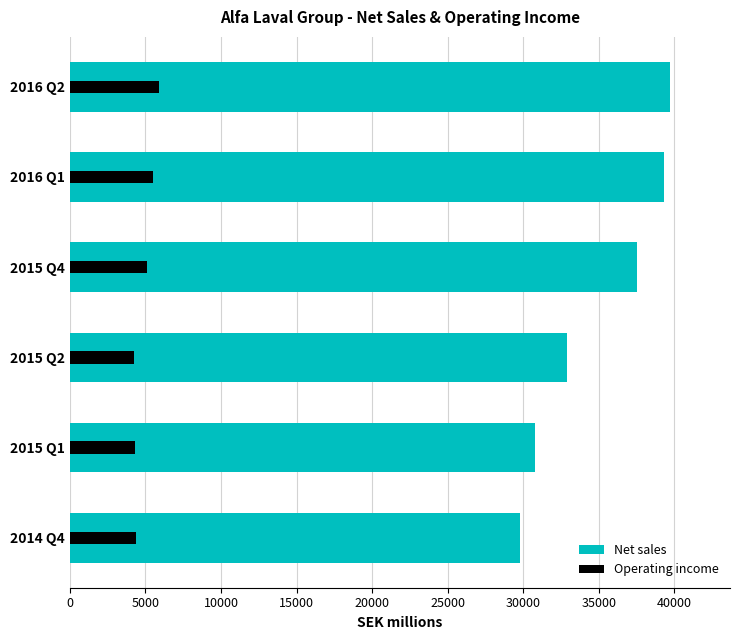

What is the value of the Operating income bar at the 2nd from the left?

4332